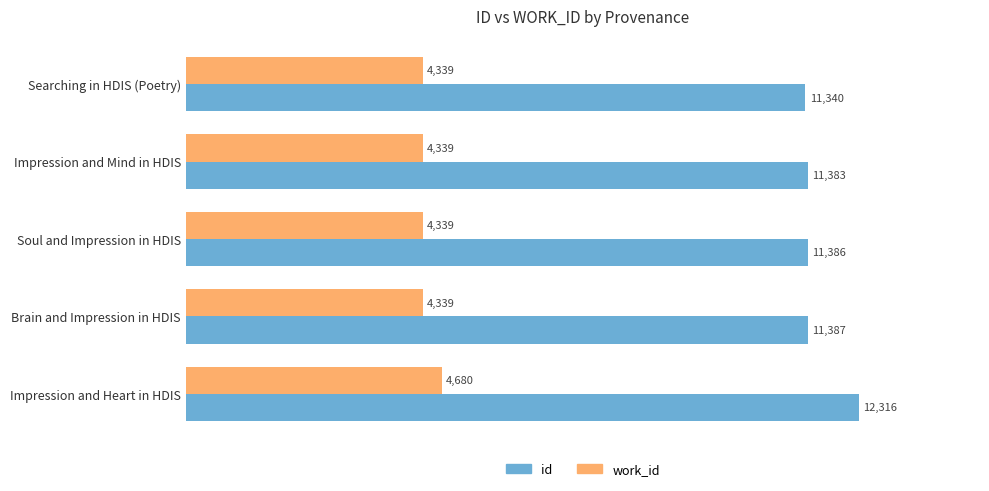

At how many categories does at least one series exceed 6760?

5